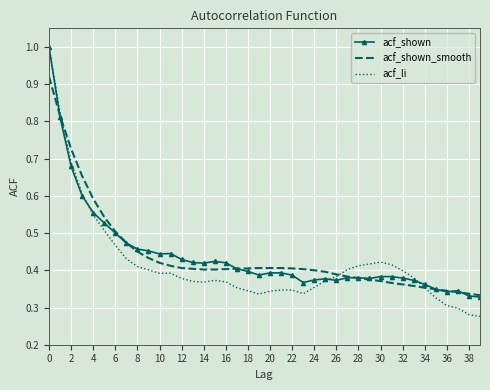

Which series has the largest range (max minus min)?

acf_li